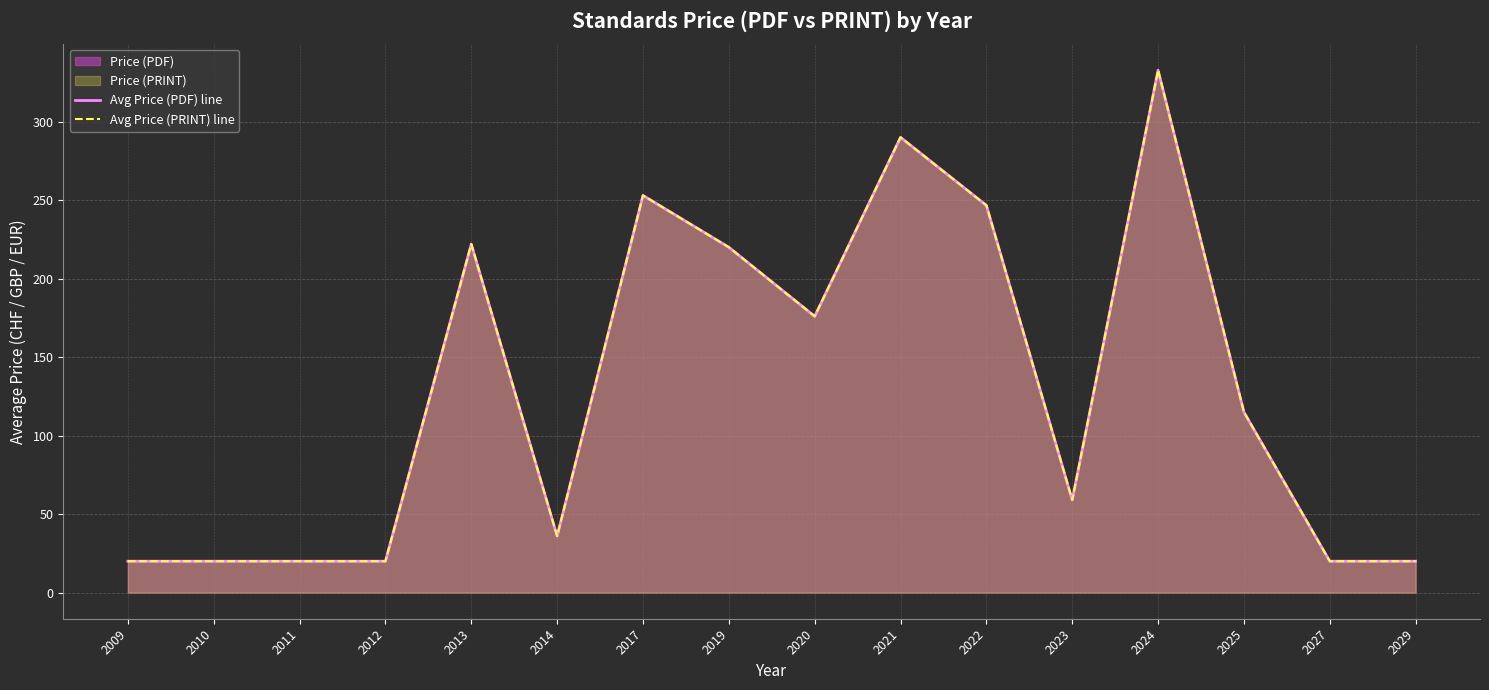

List the labels in order of Avg Price (PDF) line value, largest first.

2024, 2021, 2017, 2022, 2013, 2019, 2020, 2025, 2023, 2014, 2009, 2010, 2011, 2012, 2027, 2029